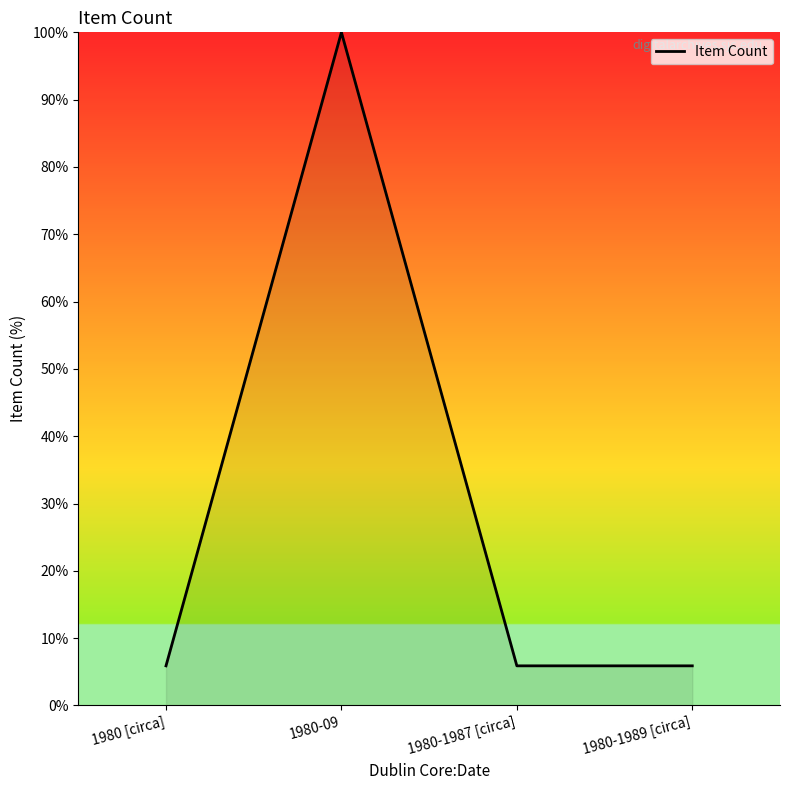

How many lines are shown in the chart?

1